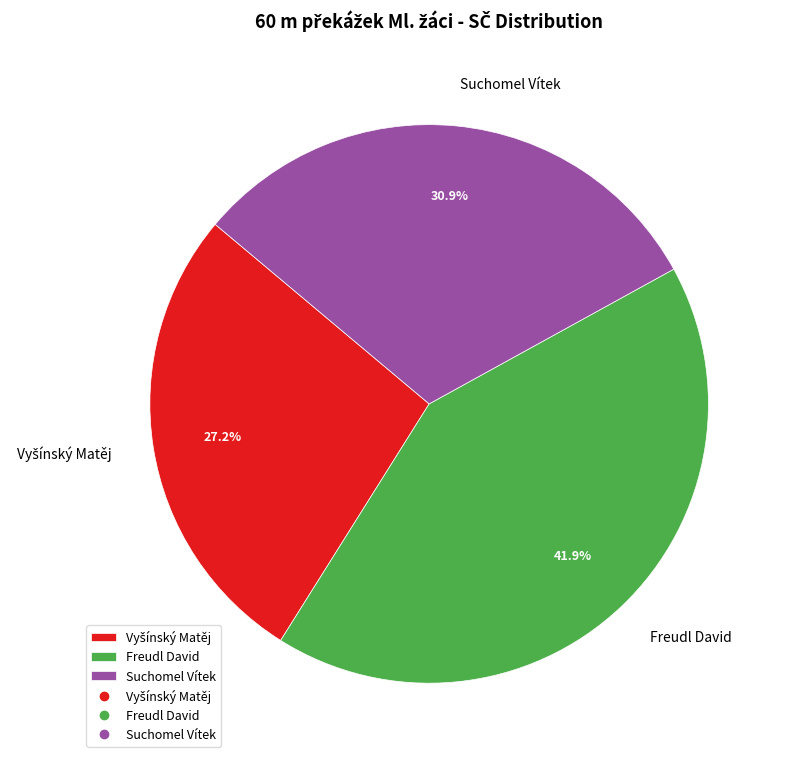

What percentage is NOT represented by Suchomel Vítek?

69.1%